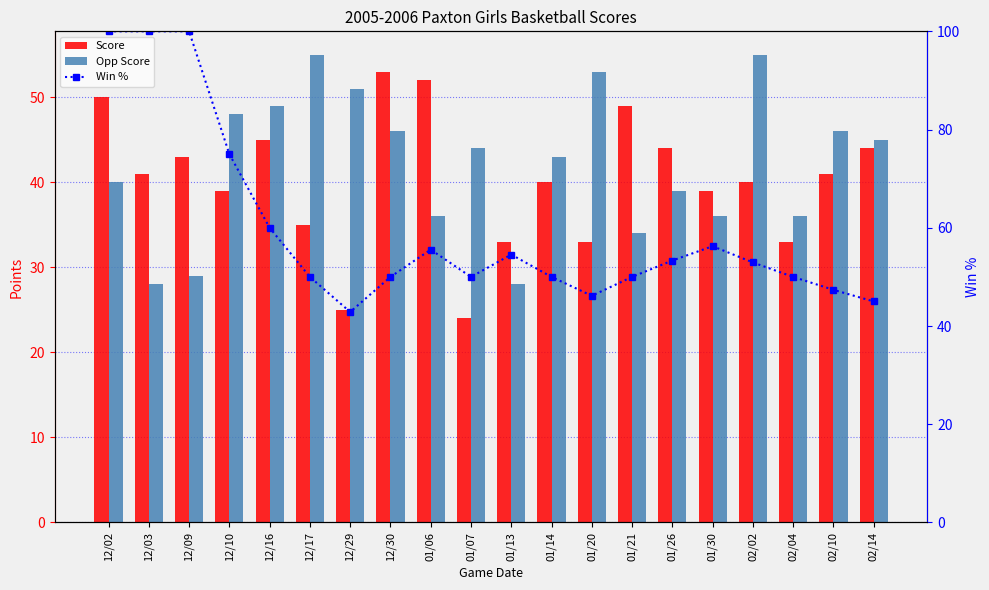

Is it true that Score equals 33.0 at 02/04?

True